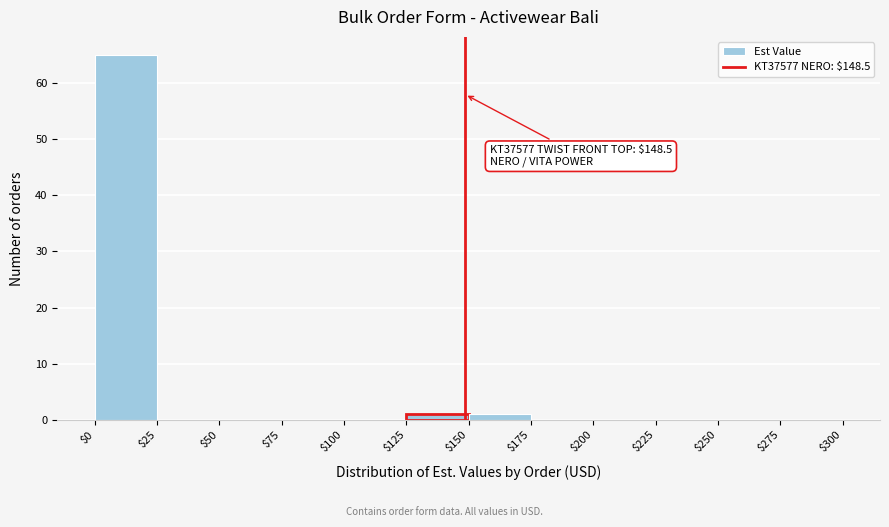

Over which range of the x-axis is the bar tallest?

$0 to $25